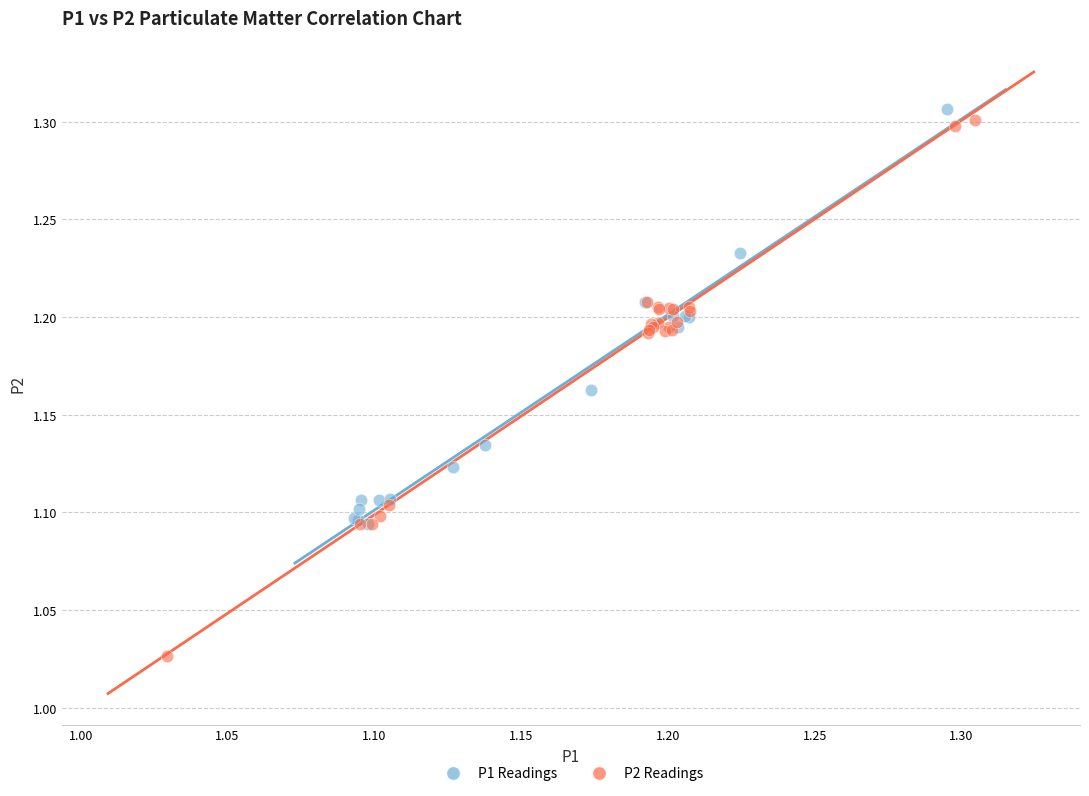

Which series has the widest spread of Y values?

P2 Readings